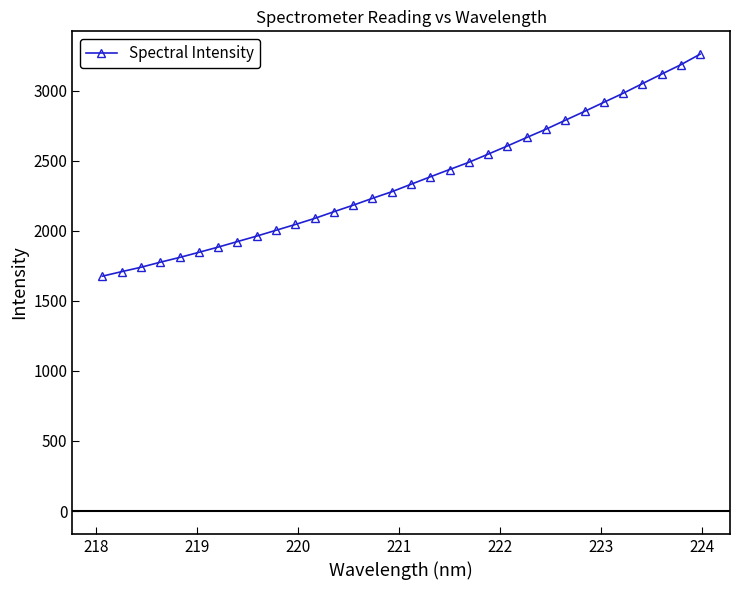

Count the number of data series in this chart.

1